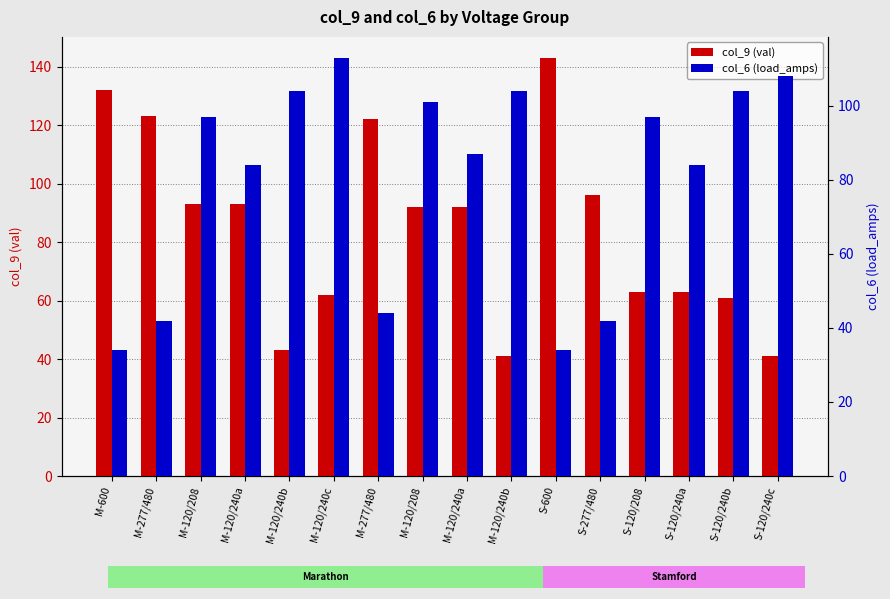

What is the lowest value of the col_9 (val) series?

41